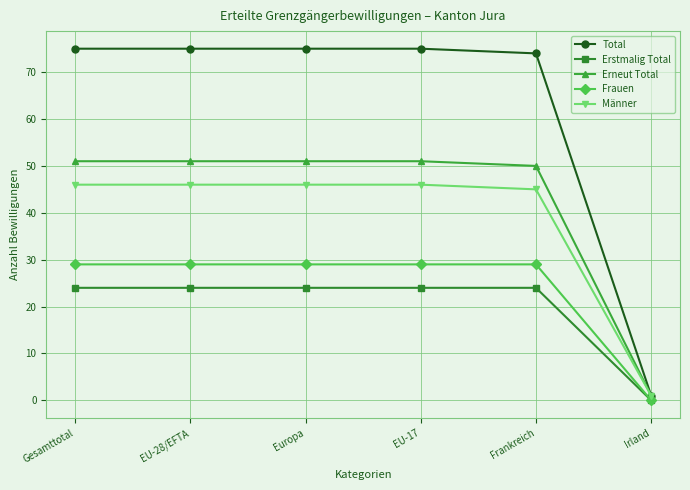

What is the maximum value for Erneut Total?

51